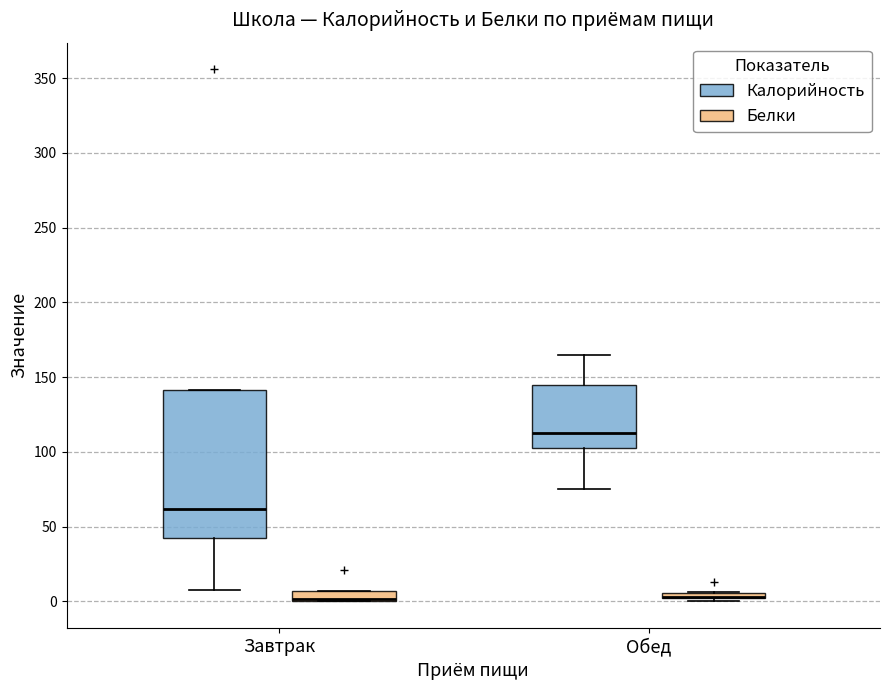

Where is the lower edge of the box for Обед (Белки) on the y-axis? The values are not printed on the chart, so give them approximately, as read against the axis.

0